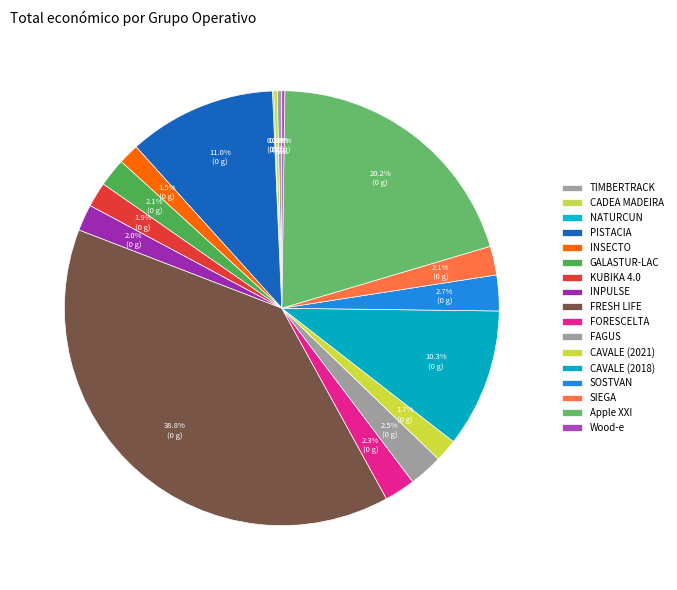

Which category has the biggest portion of the pie?

FRESH LIFE